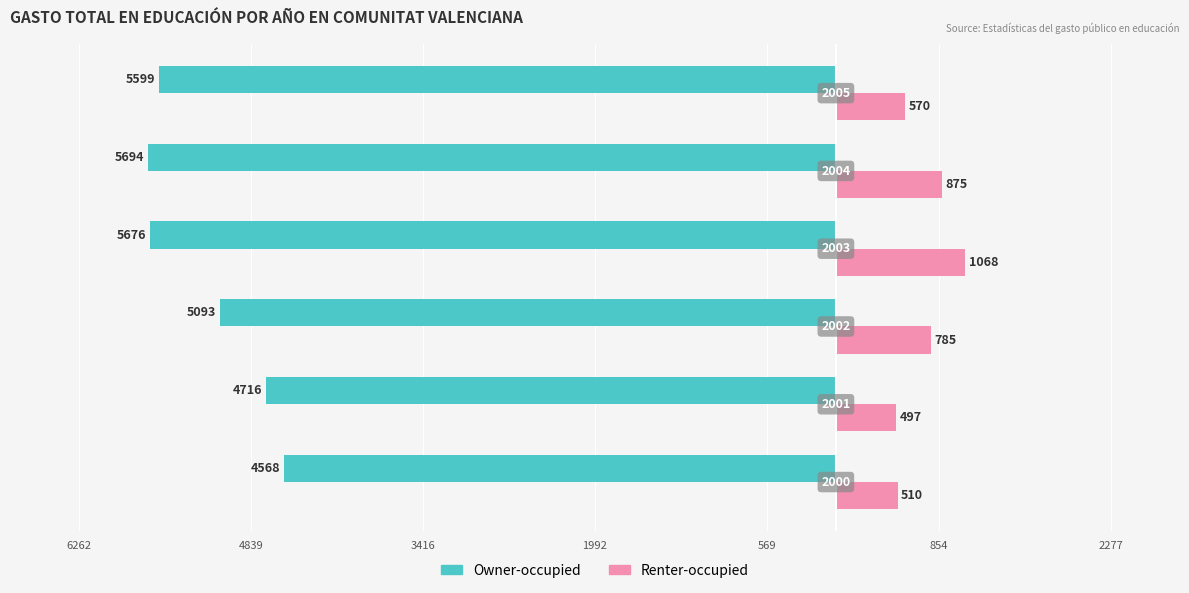

Reading right to left, extract all data points from this chart.

Owner-occupied: -5599.0	-5693.6	-5675.6	-5093.1	-4715.7	-4568.0
Renter-occupied: 569.8	874.9	1067.8	784.9	497.0	510.3